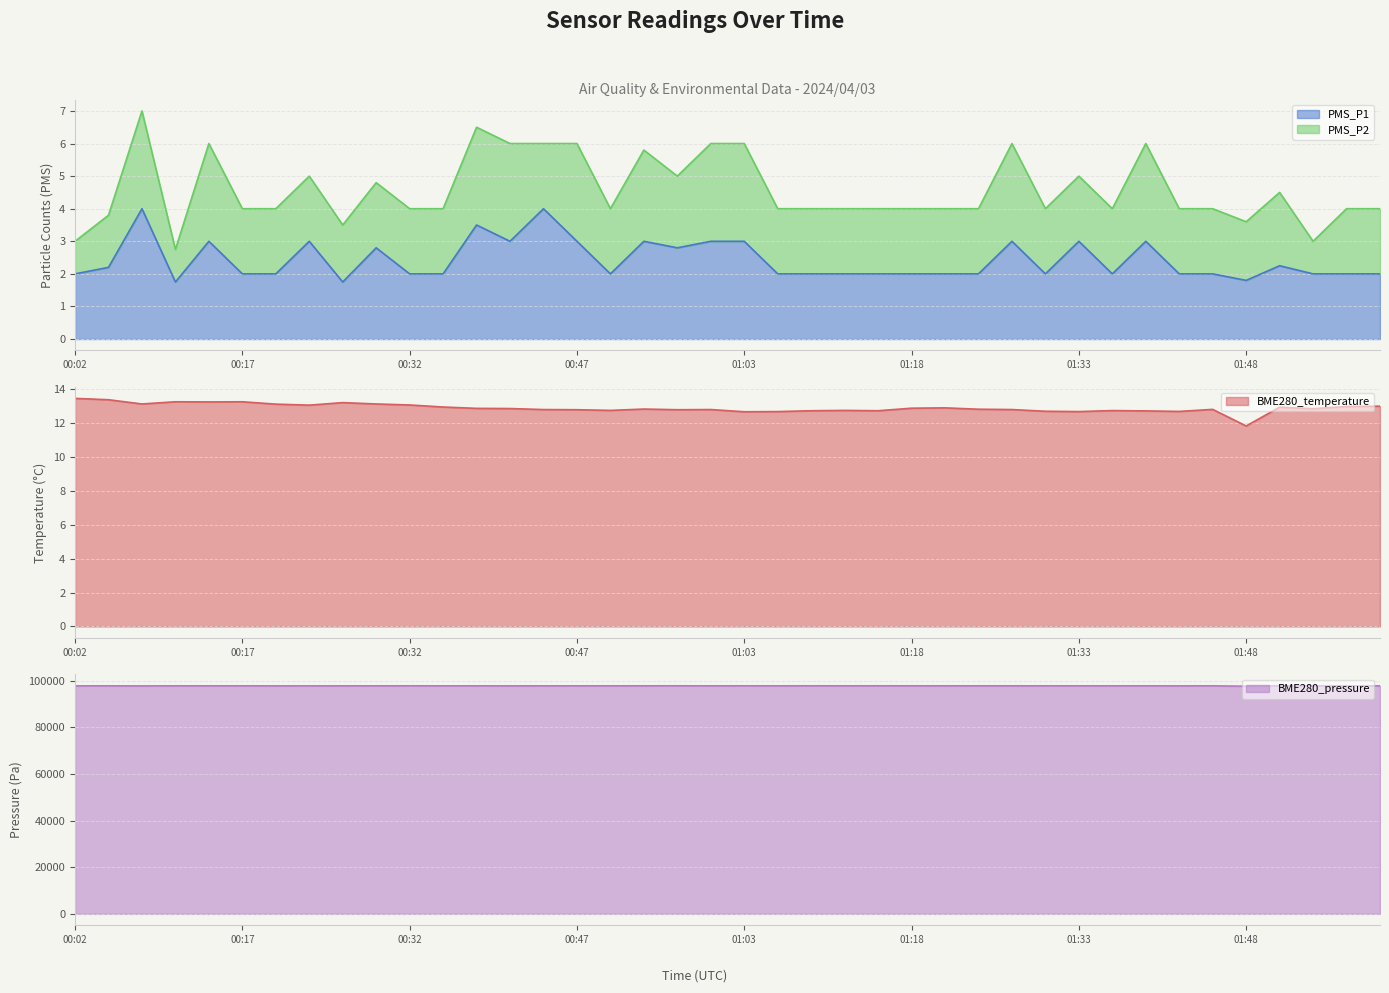

True or false: BME280_temperature and BME280_pressure cross at least once.

False